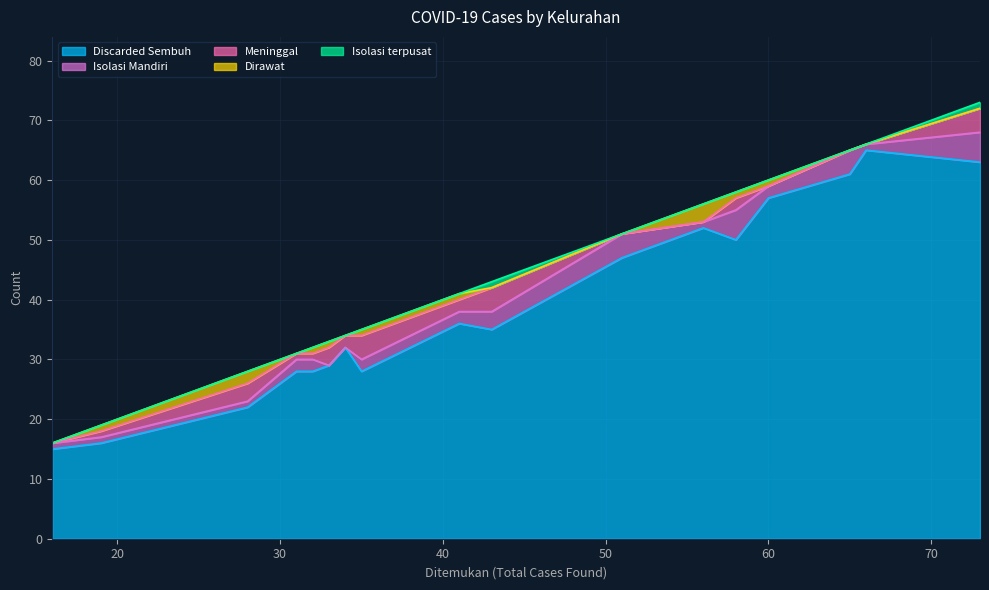

What is the difference between the second highest and minimum values in the Discarded Sembuh series?

48